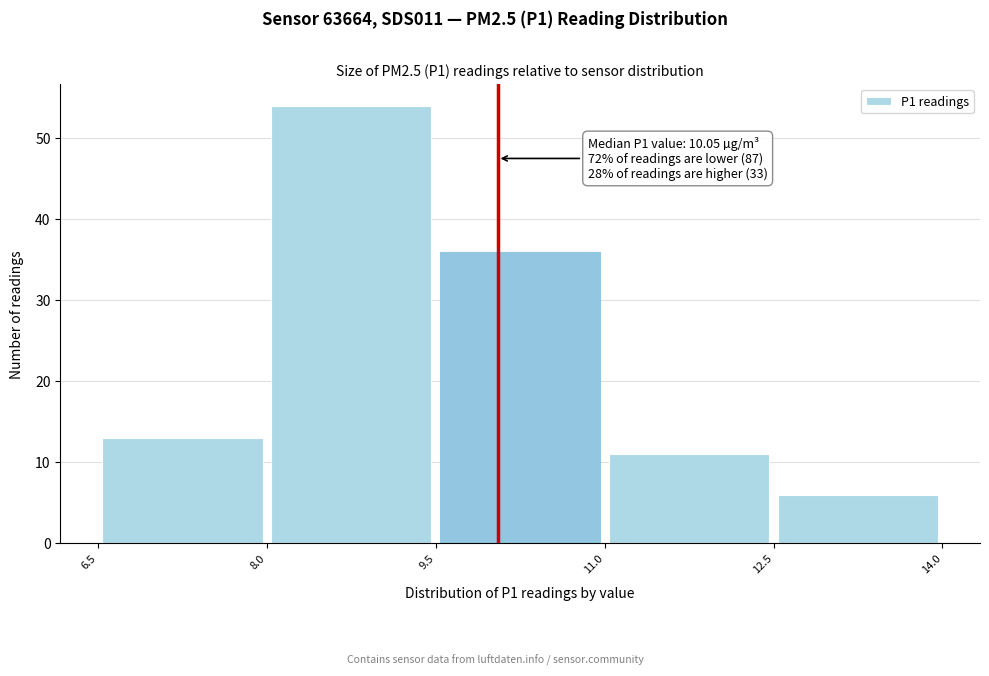

Which range on the x-axis has the tallest bar?

8.0 to 9.5